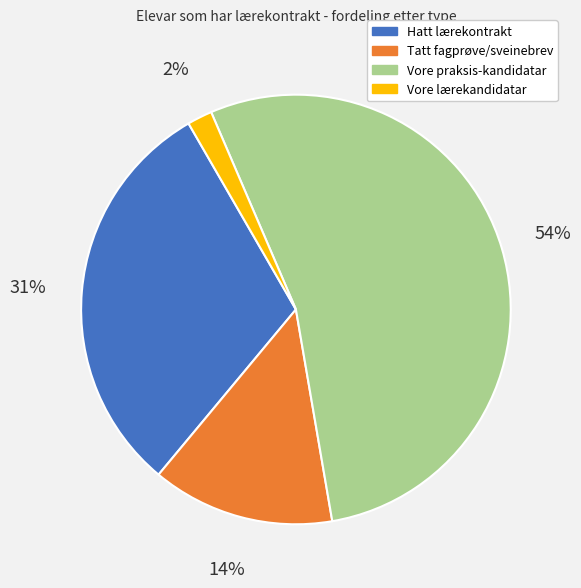

Is it true that Hatt lærekontrakt is 31% of the pie?

True